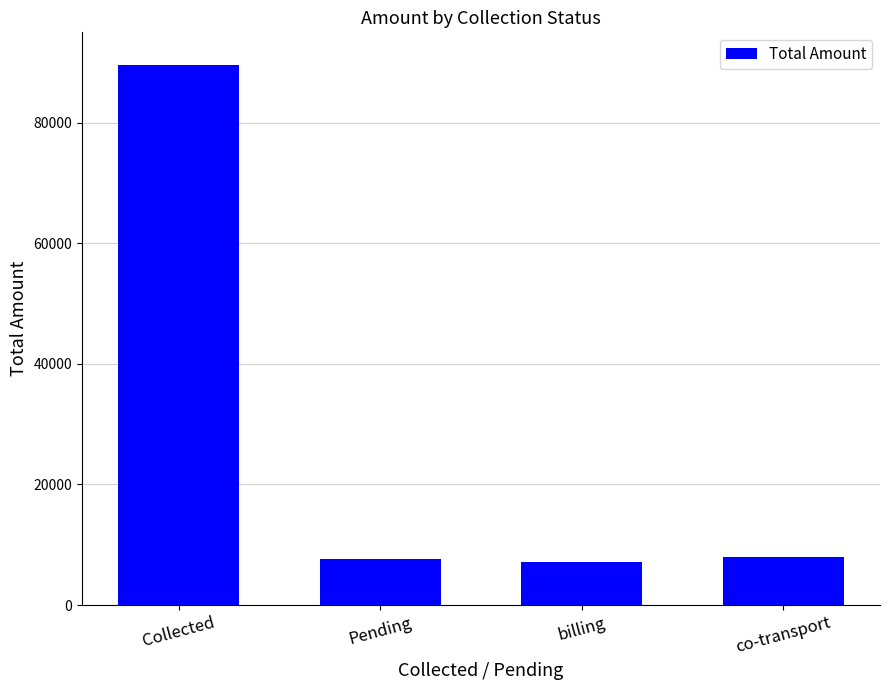

How many data points are less than 7911?

2